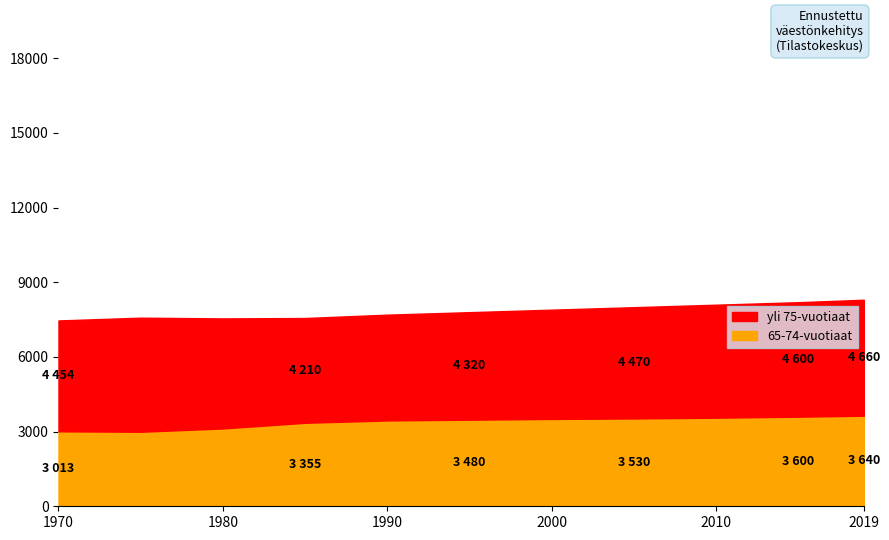

How many lines are shown in the chart?

2